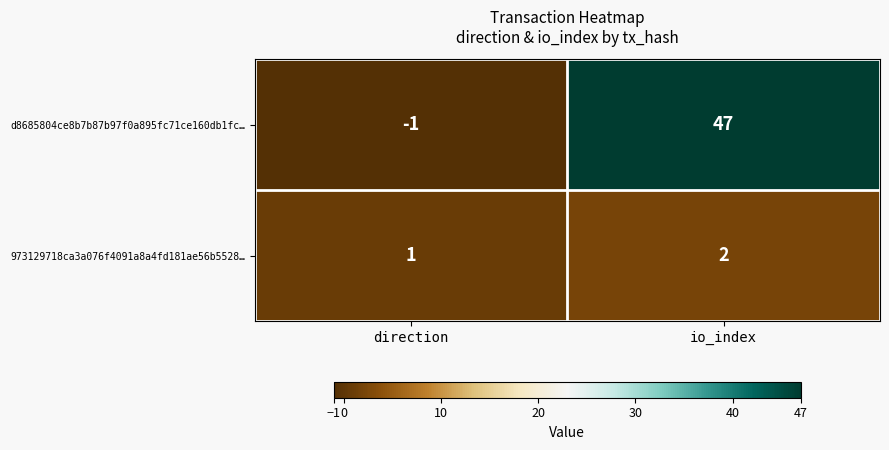

Which series has the widest spread of values?

d8685804ce8b7b87b97f0a895fc71ce160db1fc…